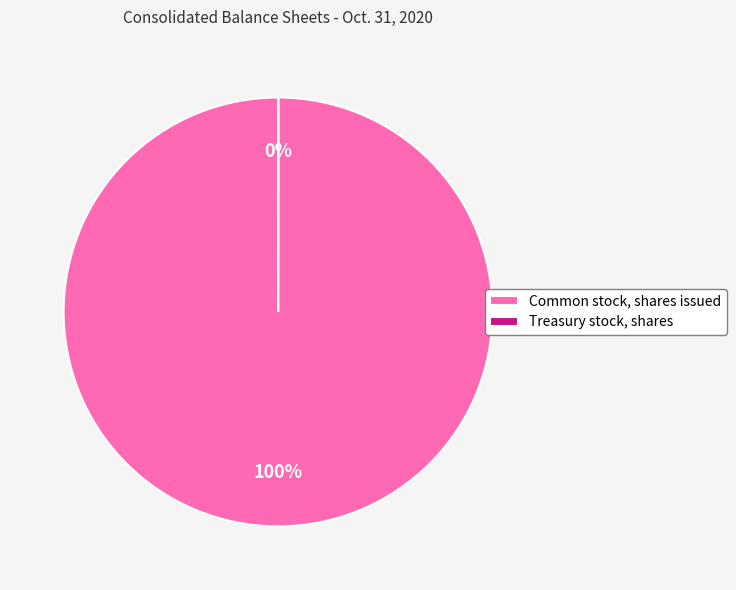

What is the largest slice in the pie chart?

Common stock, shares issued